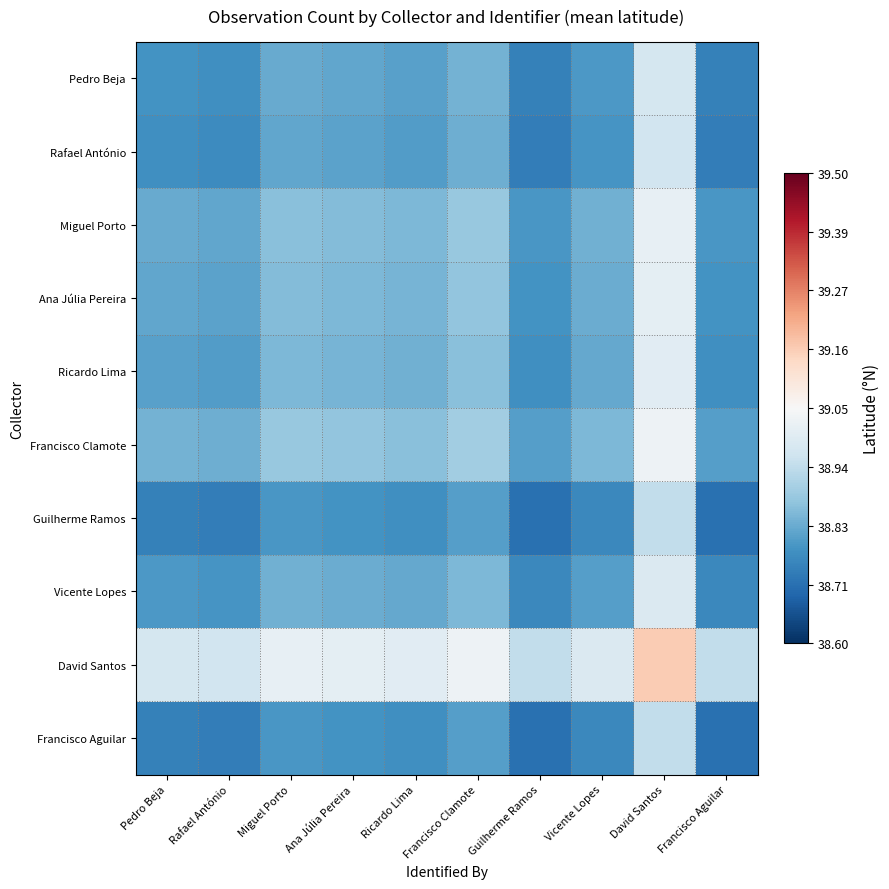

What is the difference between the highest and lowest values at Ana Júlia Pereira?

0.2